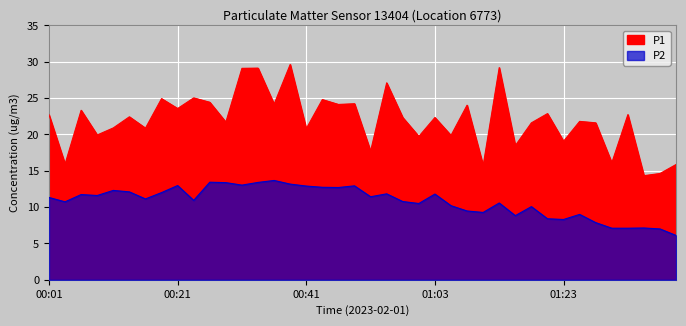

Where is P1 nearest to the value 21?

00:11